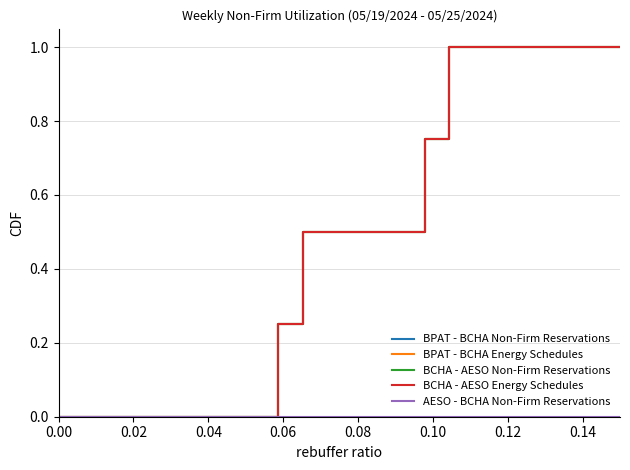

Does the chart have visible grid lines?

Yes